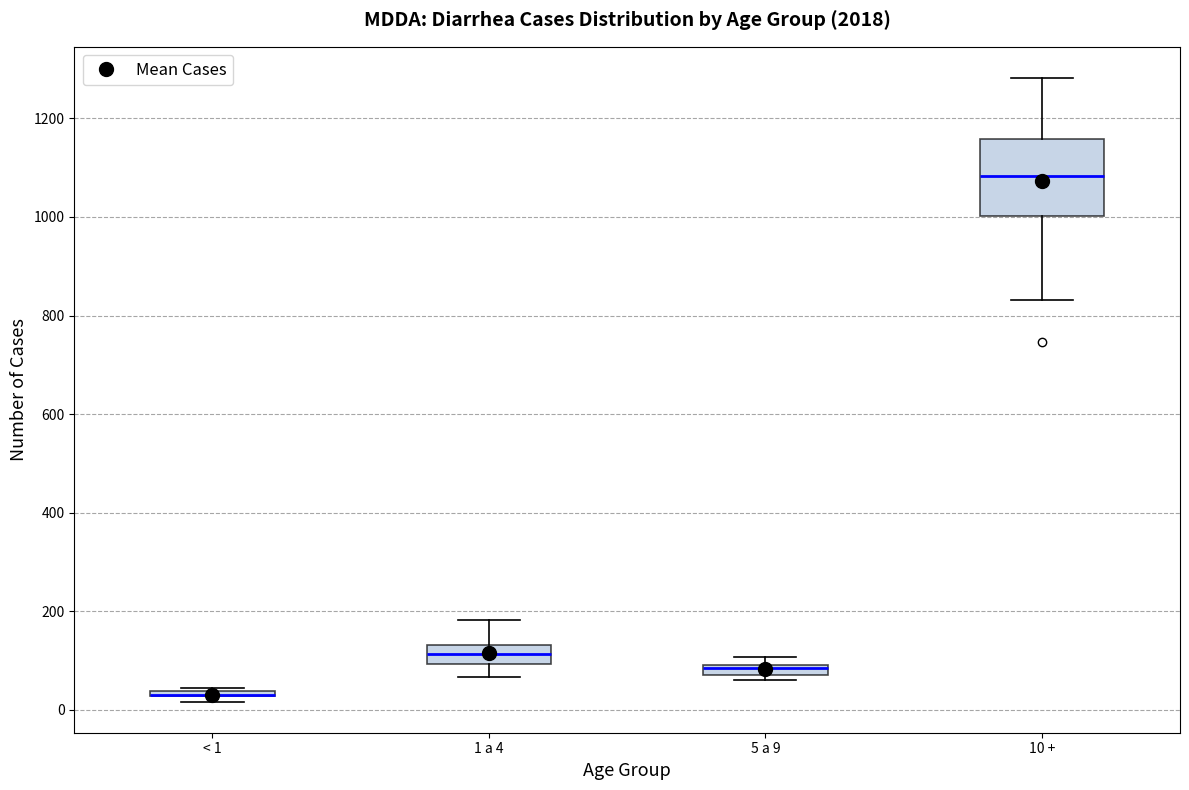

Where is the lower edge of the box for 5 a 9 on the y-axis? The values are not printed on the chart, so give them approximately, as read against the axis.

80